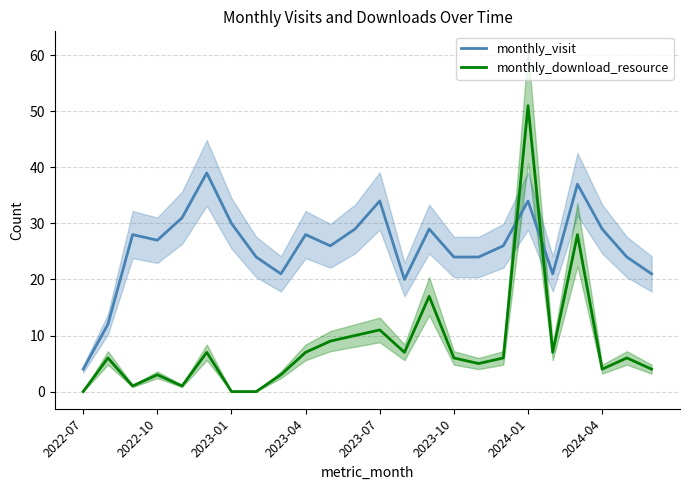

How many times do monthly_visit and monthly_download_resource cross each other?

2